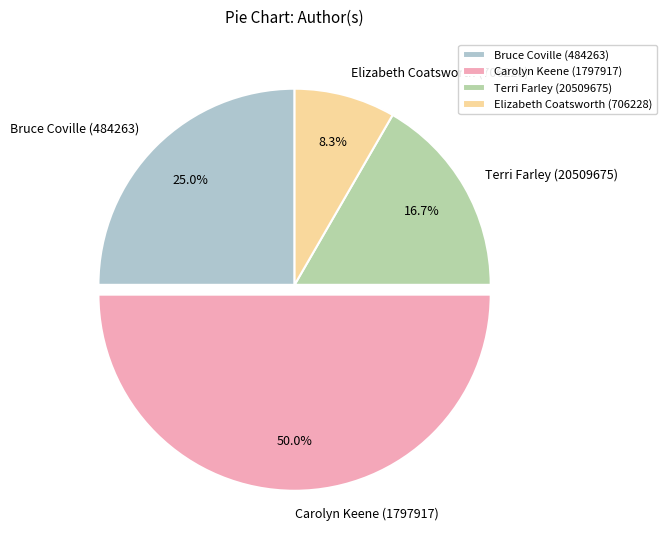

Rank the categories by value from lowest to highest.

Elizabeth Coatsworth (706228), Terri Farley (20509675), Bruce Coville (484263), Carolyn Keene (1797917)